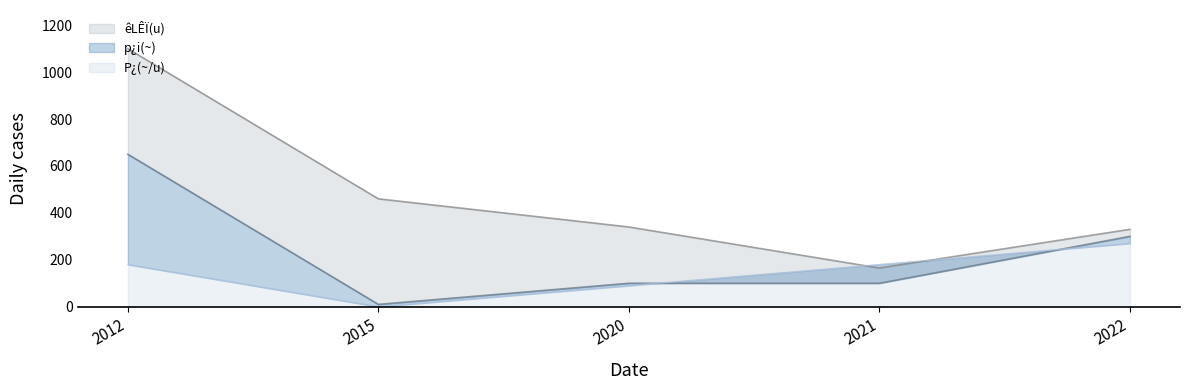

What is the difference between the maximum and second lowest values in the p¿i(~) series?

550